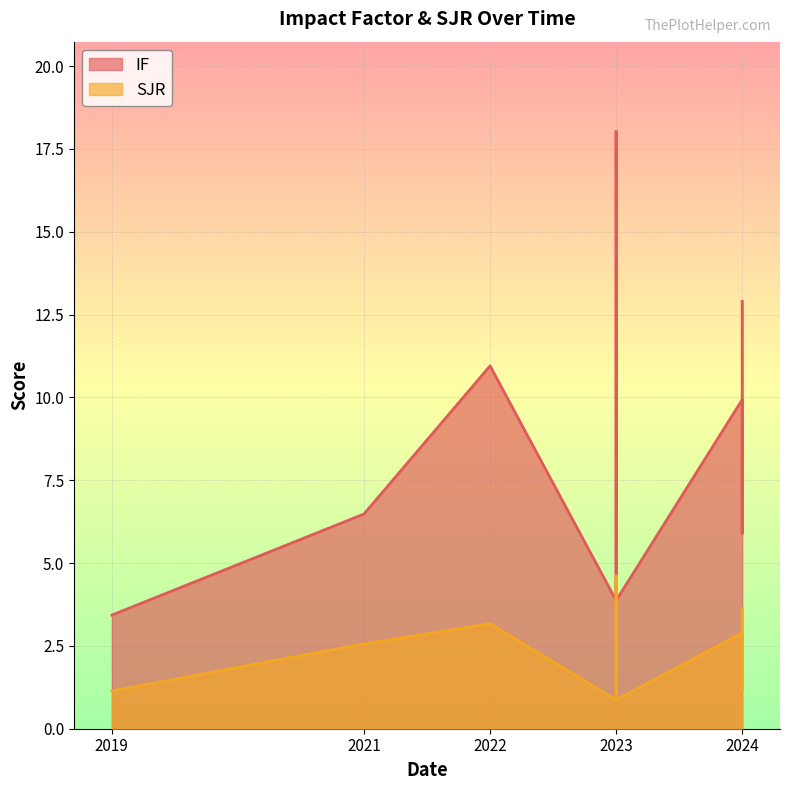

Reading left to right, list all the values displayed in this chart.

IF: 2019=3.4	2021=6.5	2022=10.9	2023=3.9	2023=8.3	2023=18.0	2023=10.9	2023=3.9	2024=9.9	2024=5.9	2024=12.9
SJR: 2019=1.1	2021=2.6	2022=3.2	2023=0.9	2023=1.7	2023=4.6	2023=3.2	2023=0.9	2024=2.9	2024=1.2	2024=3.6